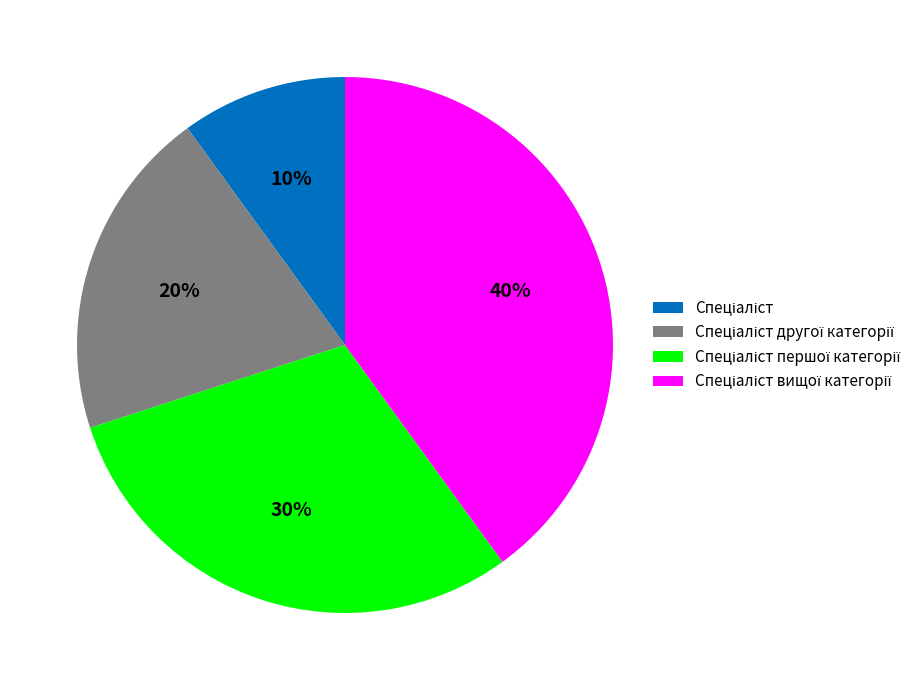

Is there any slice that represents more than half of the pie?

No